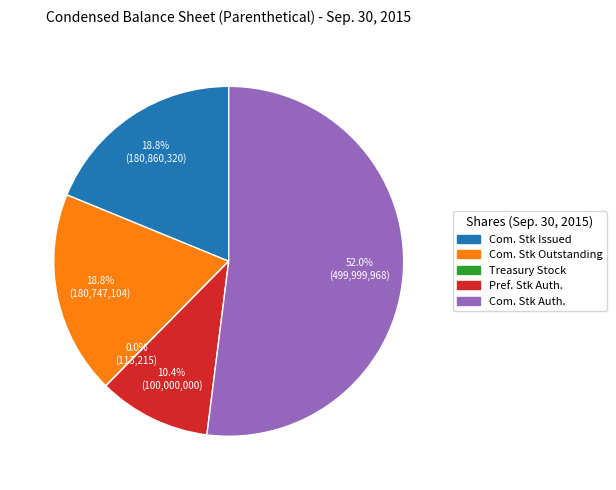

Is there a majority slice in this chart?

Yes